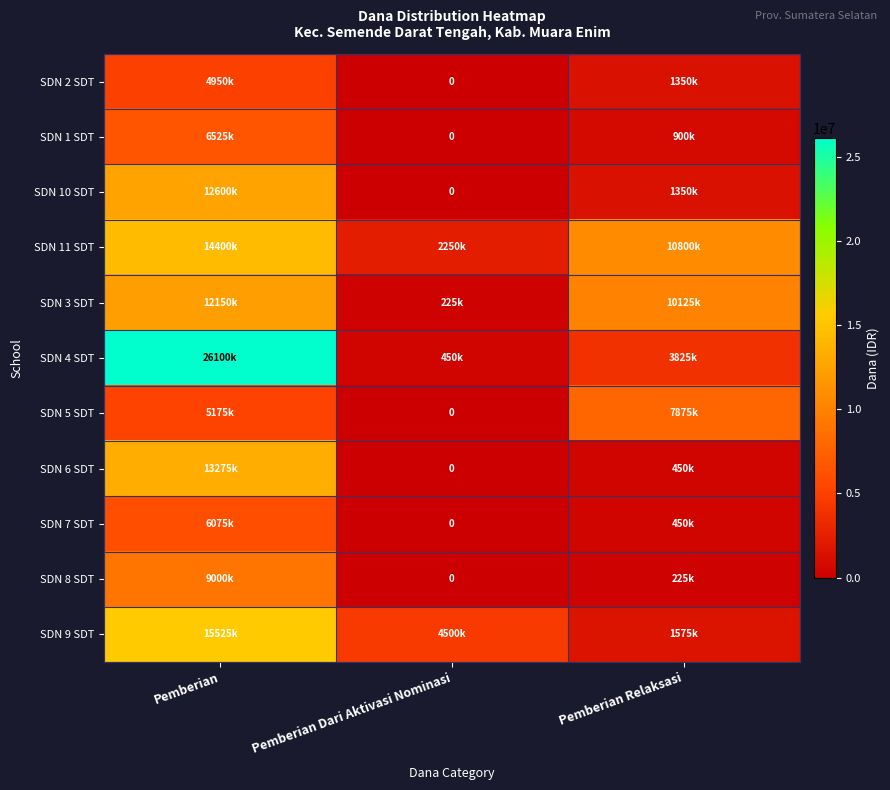

Count the SDN 9 SDT values in the range 1575000 to 15525000.

3